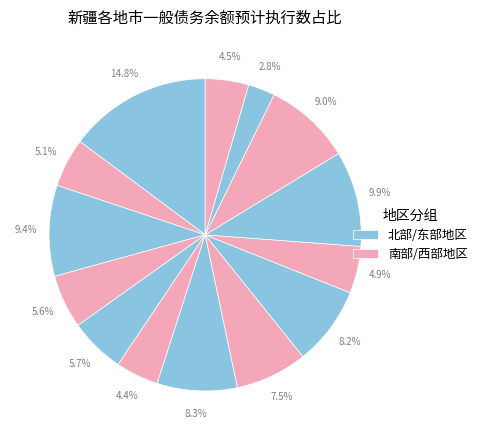

Count the number of slices in the pie.

14